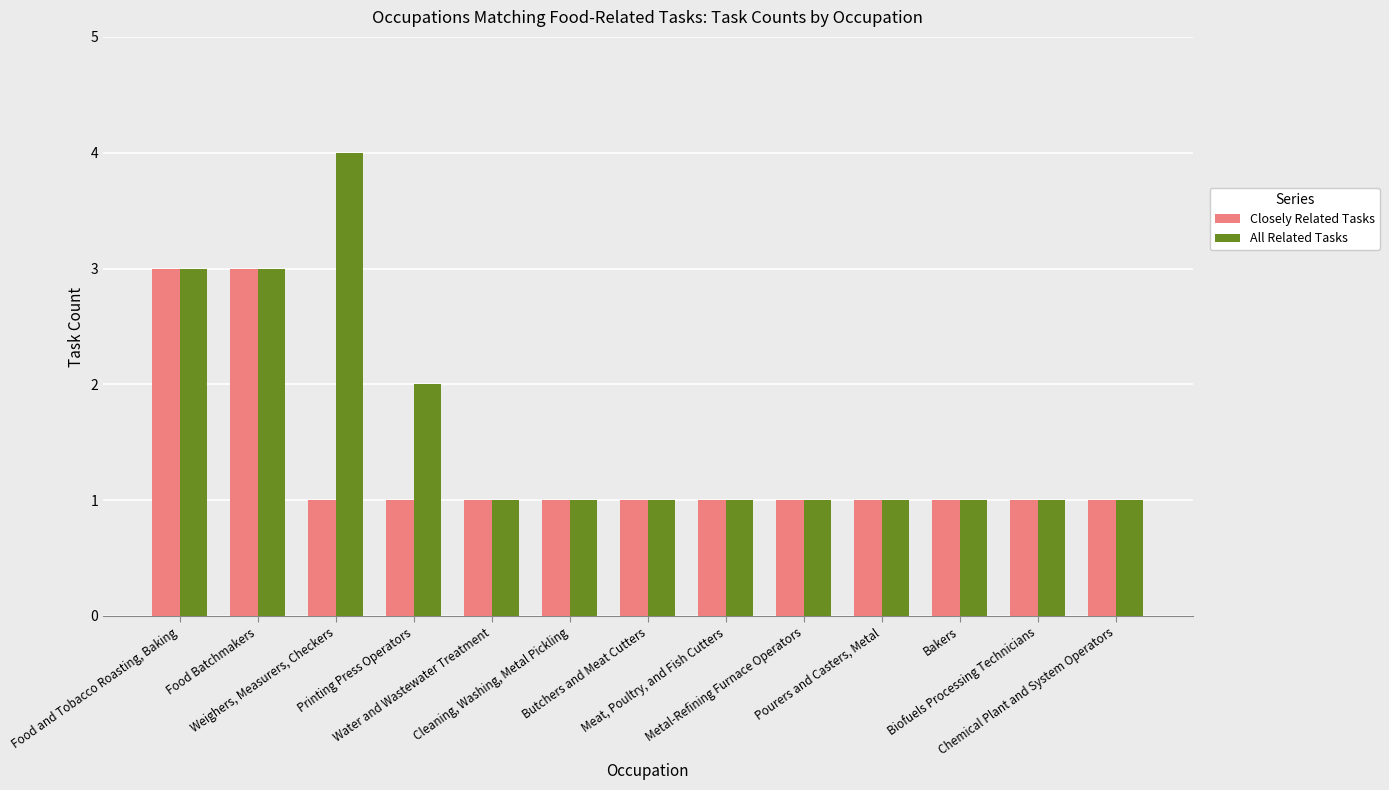

Rank the series by their average value, from lowest to highest.

Closely Related Tasks, All Related Tasks